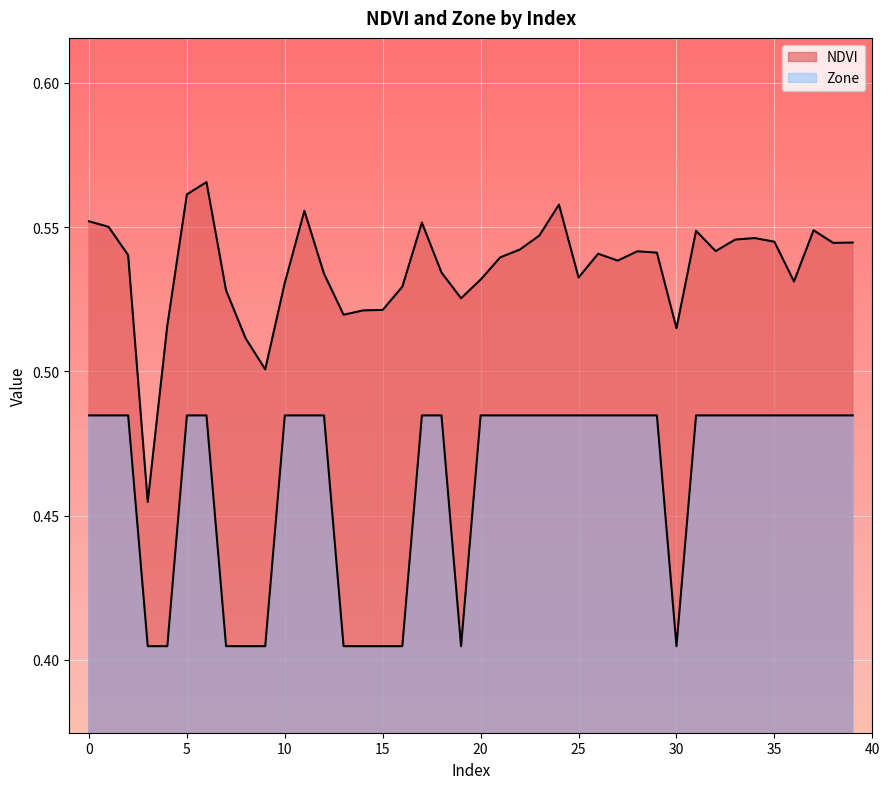

Is it true that NDVI equals 0.3 at 29?

False